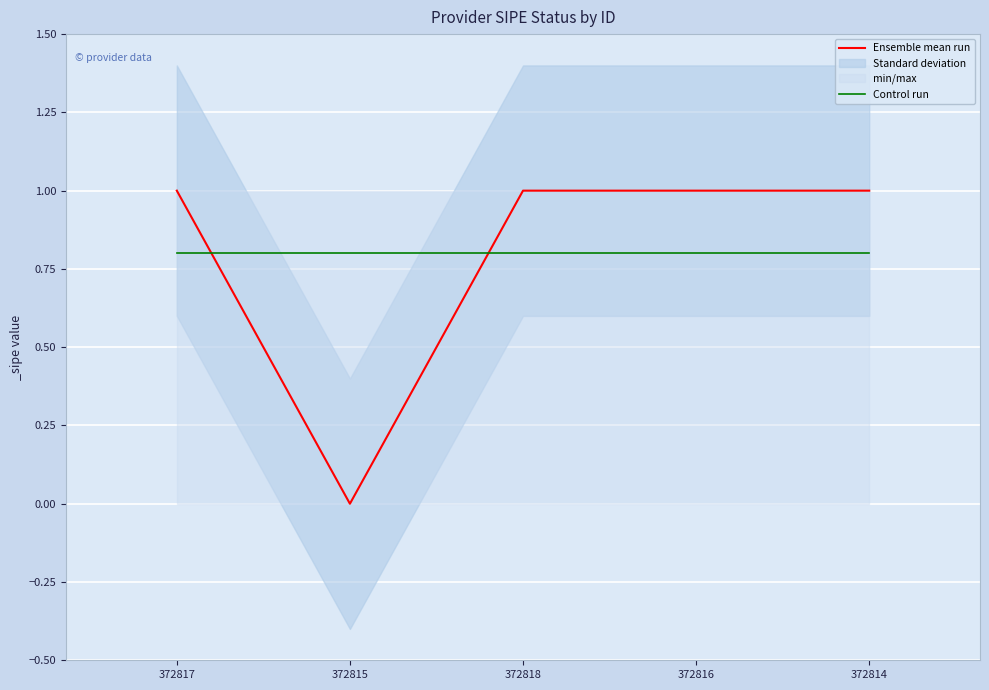

Reading left to right, what are all the values shown in this chart?

Ensemble mean run: 372817=1.0	372815=0.0	372818=1.0	372816=1.0	372814=1.0
Control run: 372817=0.8	372815=0.8	372818=0.8	372816=0.8	372814=0.8